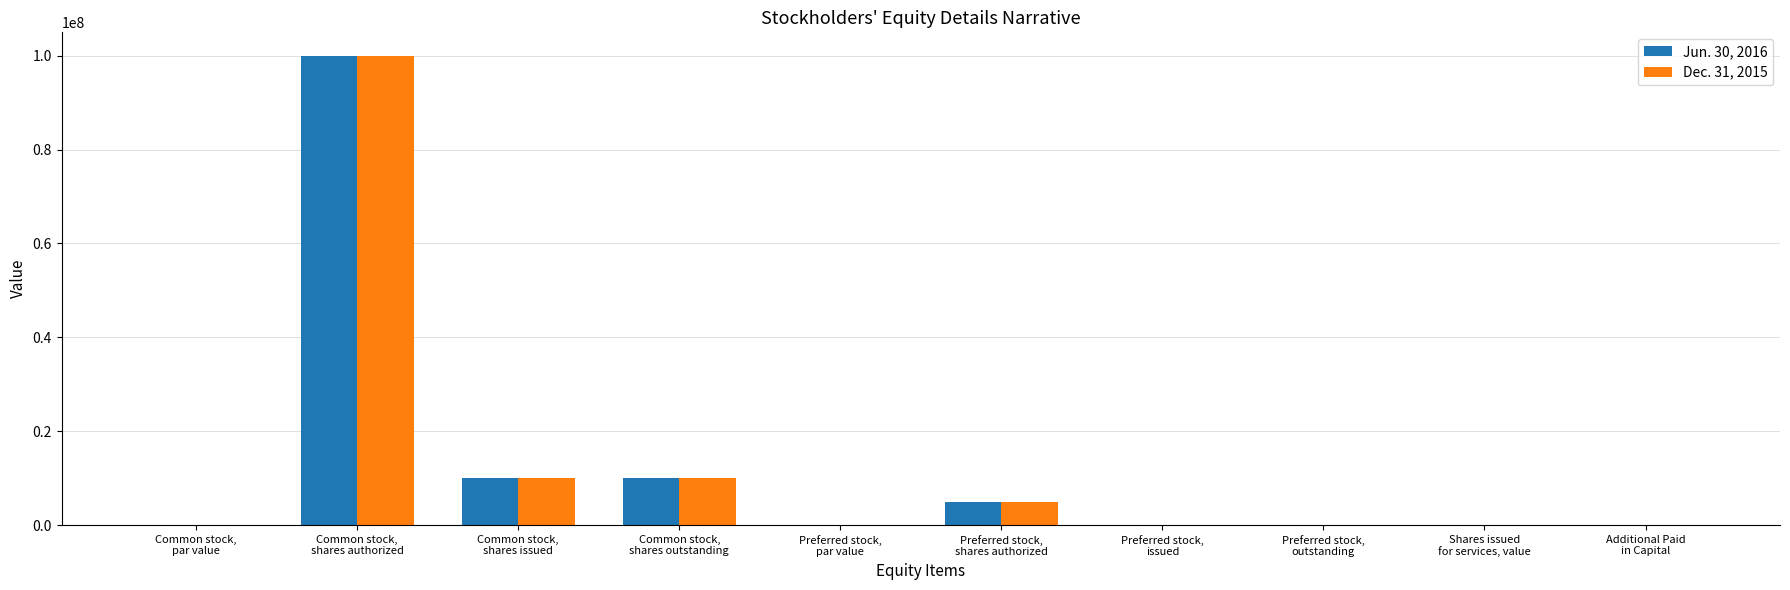

What is the maximum value for Jun. 30, 2016?

100000000.0